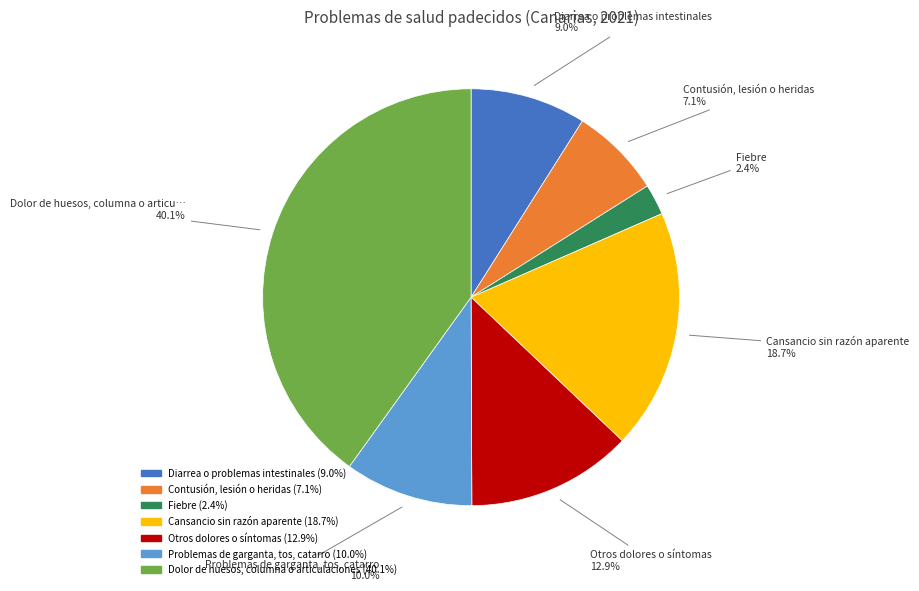

True or false: Contusión, lesión o heridas accounts for 21% of the total.

False